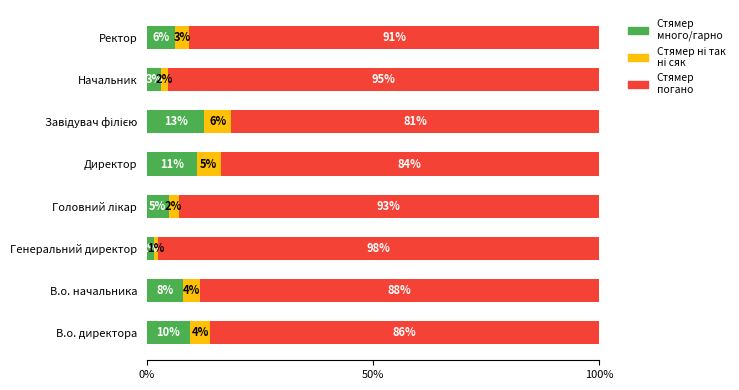

What is the total value across all series at Начальник?

100.0